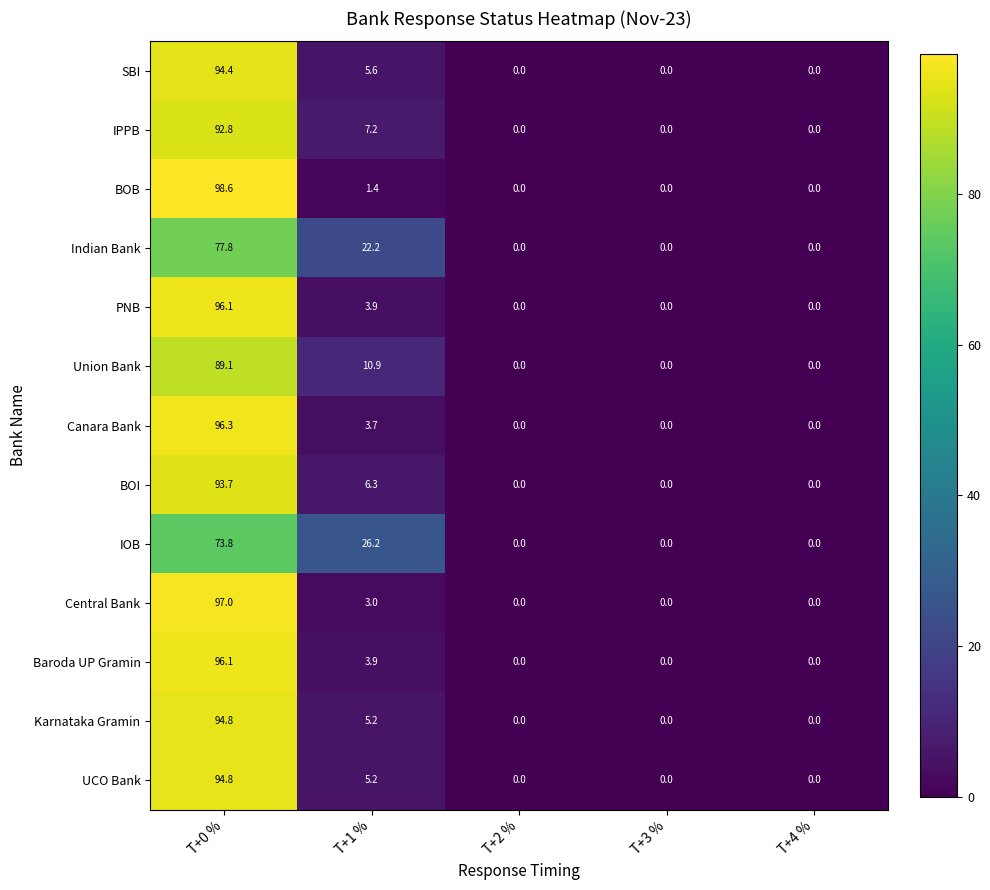

What value does the SBI series have at T+0 %?

94.4